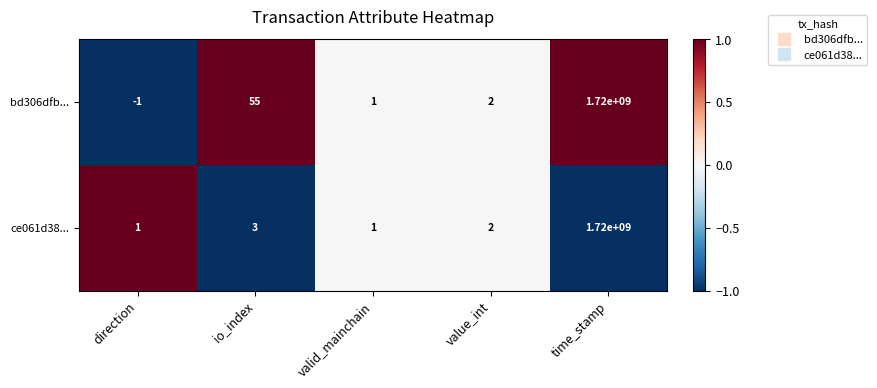

Is the value of bd306dfb... at valid_mainchain greater than the value of ce061d38... at io_index?

No